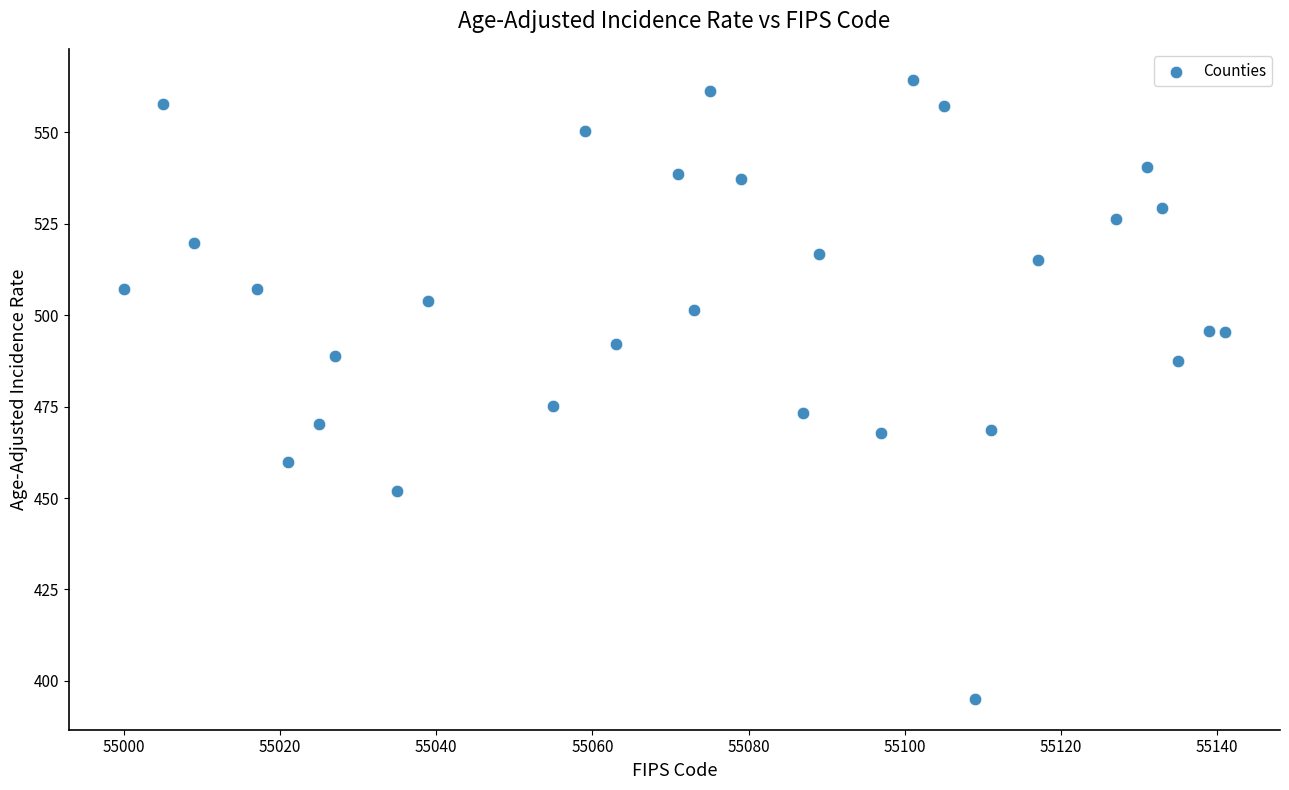

What is the range of Y values (max minus min)?

169.3